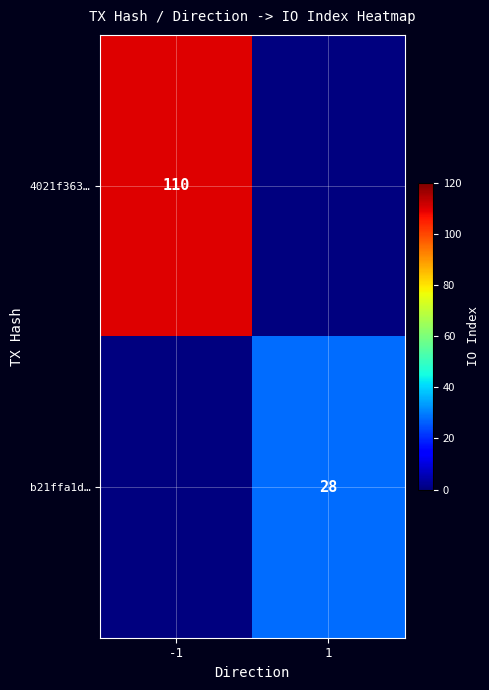

True or false: b21ffa1d… has a value of 28 at 1.

True